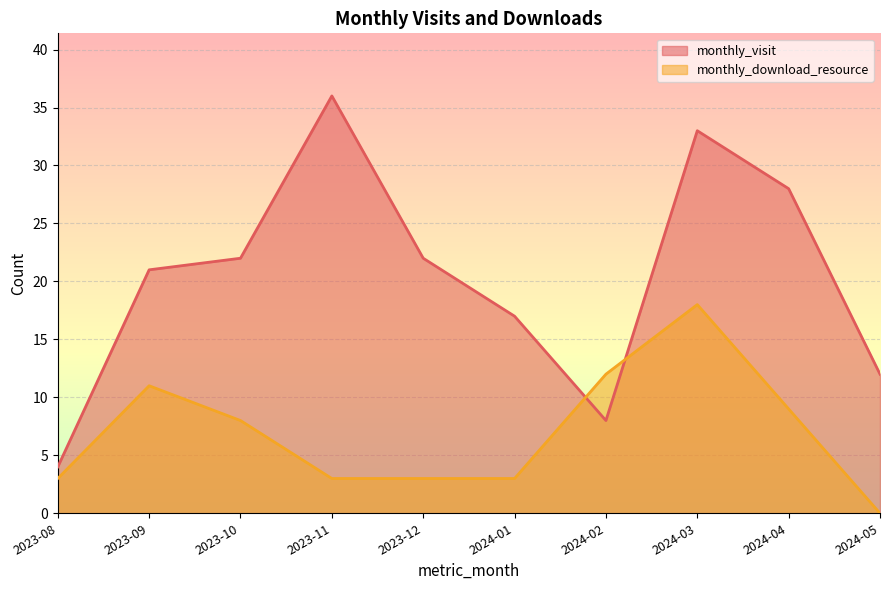

At which category does monthly_visit reach its first local valley?

2024-02